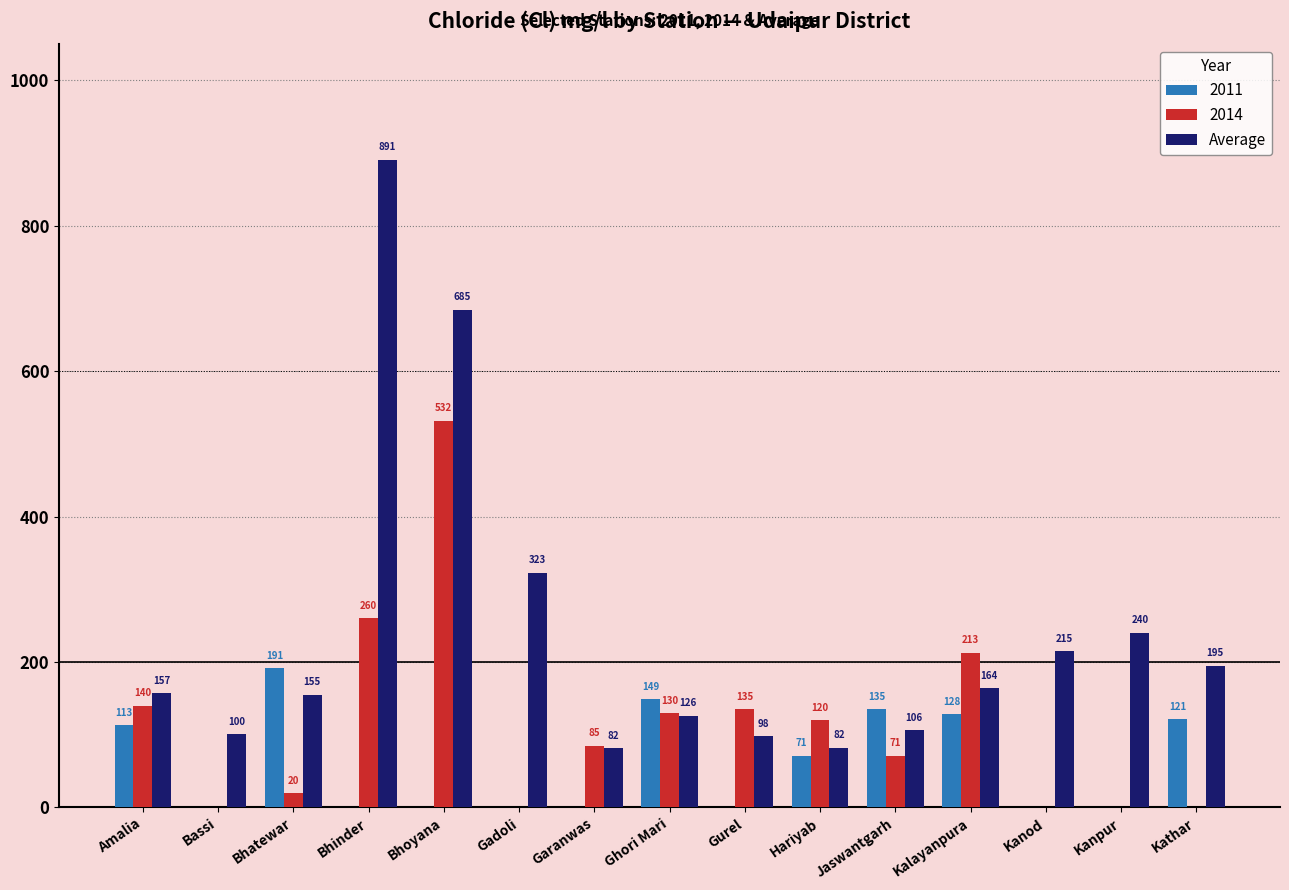

True or false: 2011 has a value of 221.1 at Kalayanpura.

False